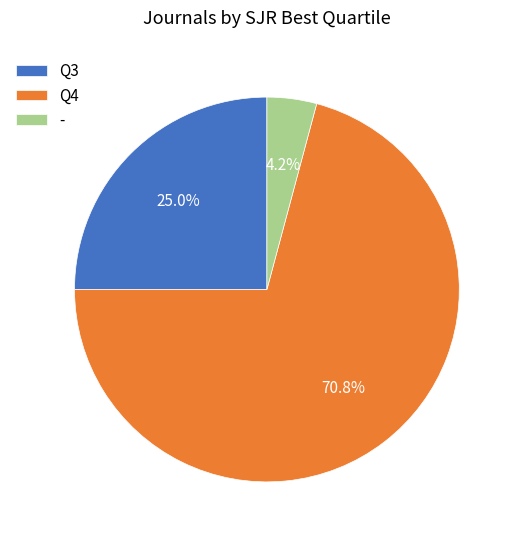

What is the majority slice?

Q4